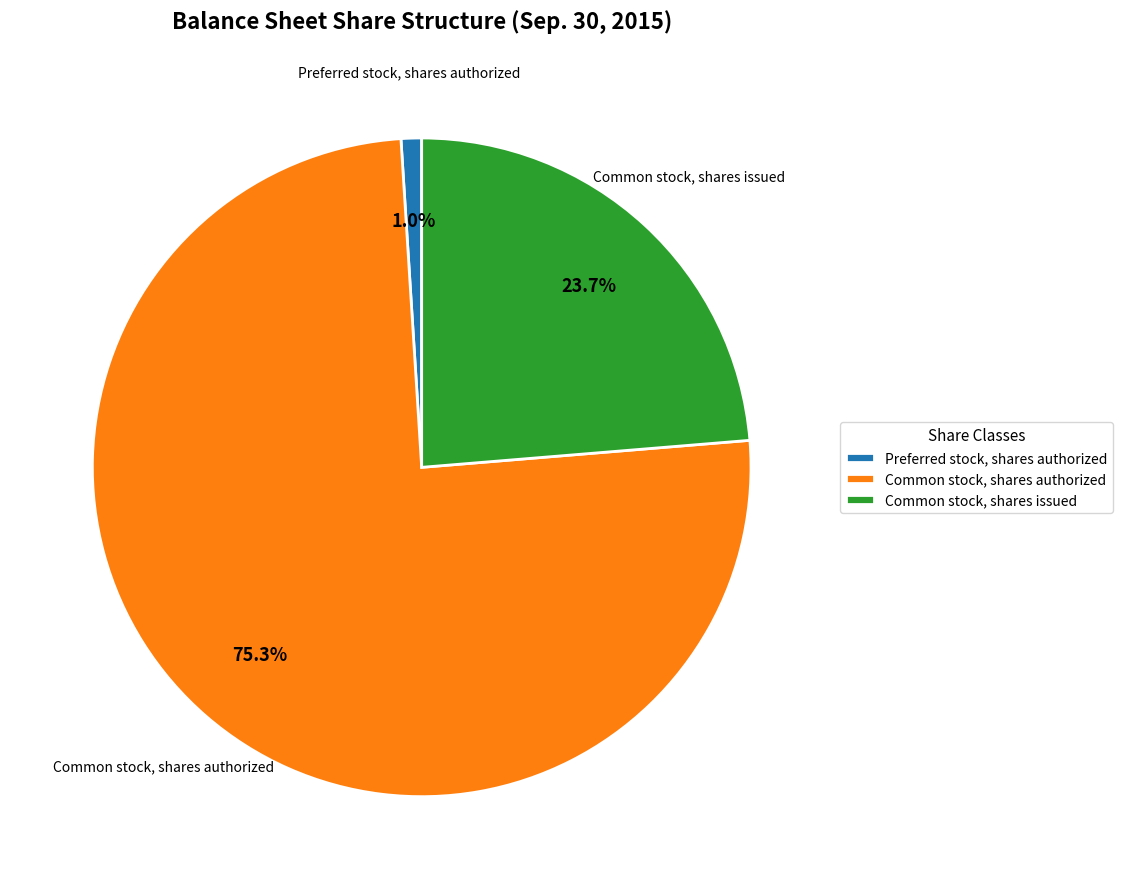

To the nearest percent, what is the average slice percentage?

33%